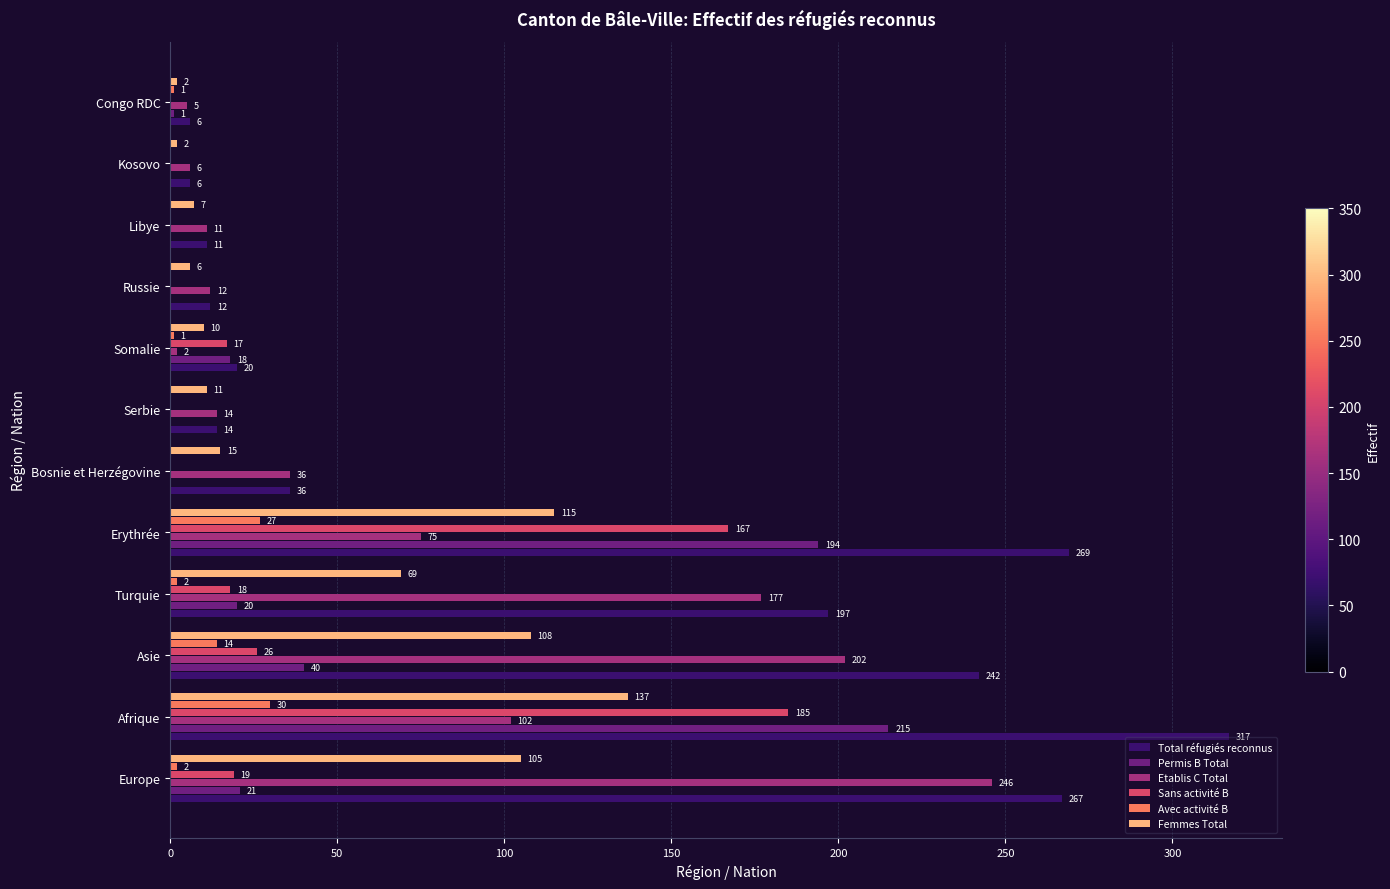

Count the number of data series in this chart.

6